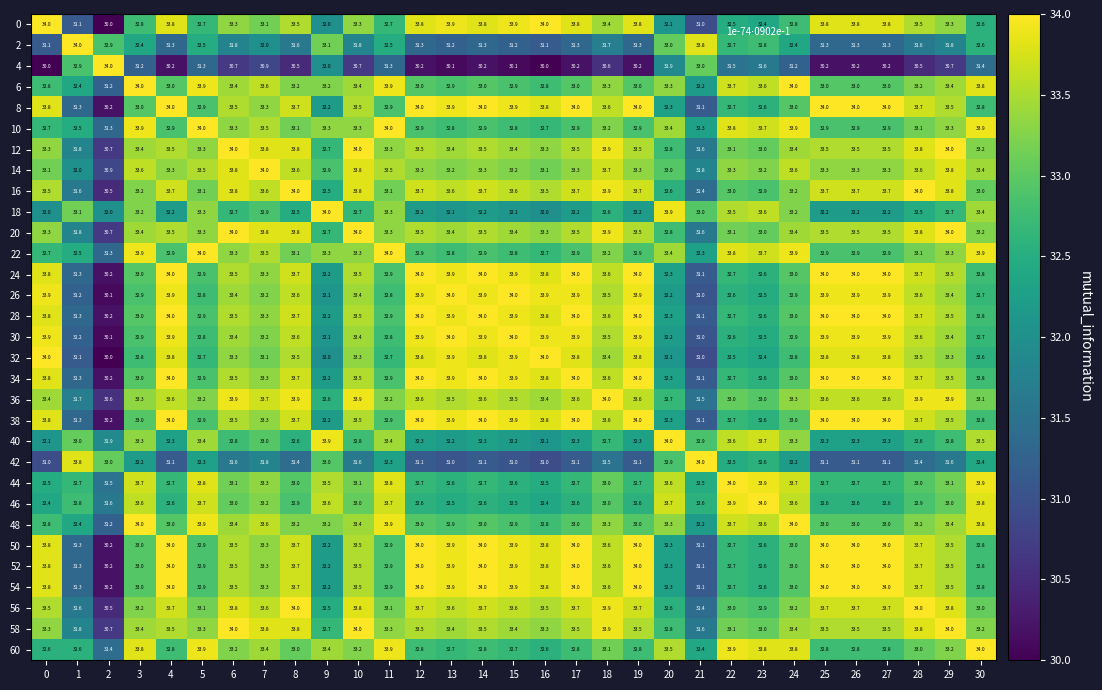

What is the total value across all series at 4?

1029.2